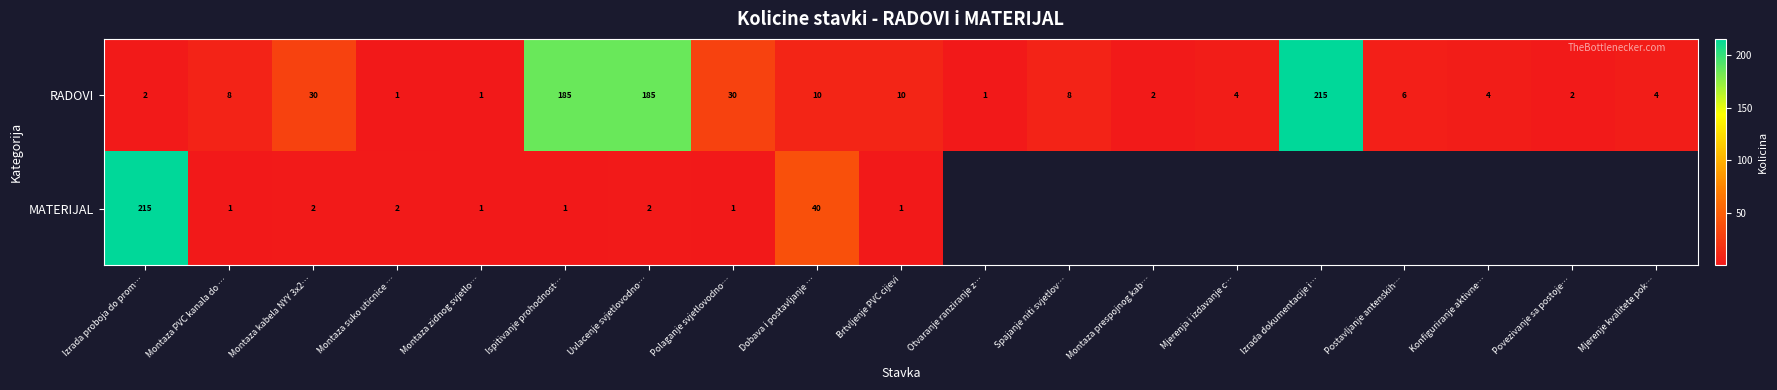

What is the difference between the highest and lowest values at Izrada proboja do prom…?

213